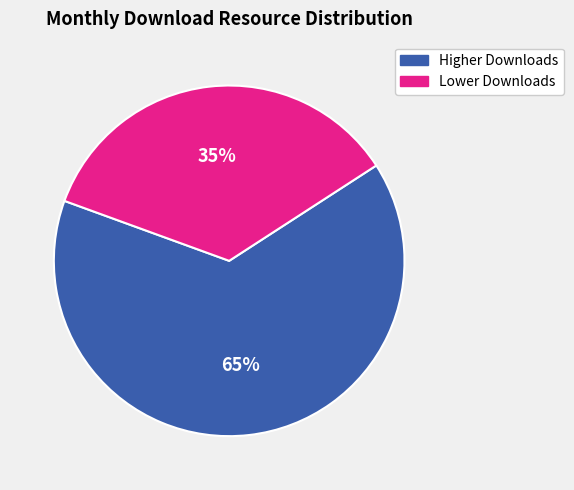

Does any single category account for the majority?

Yes